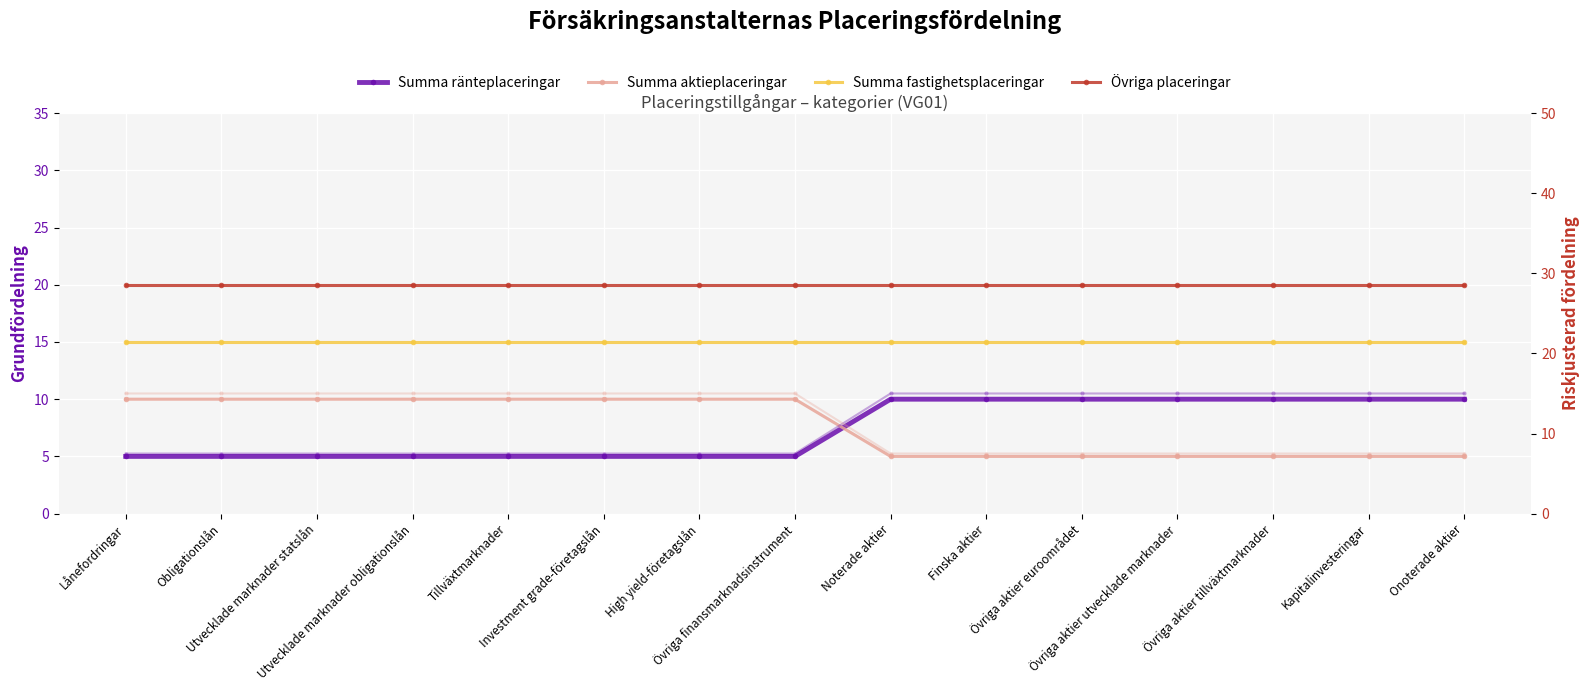

At how many categories does at least one series exceed 14?

15